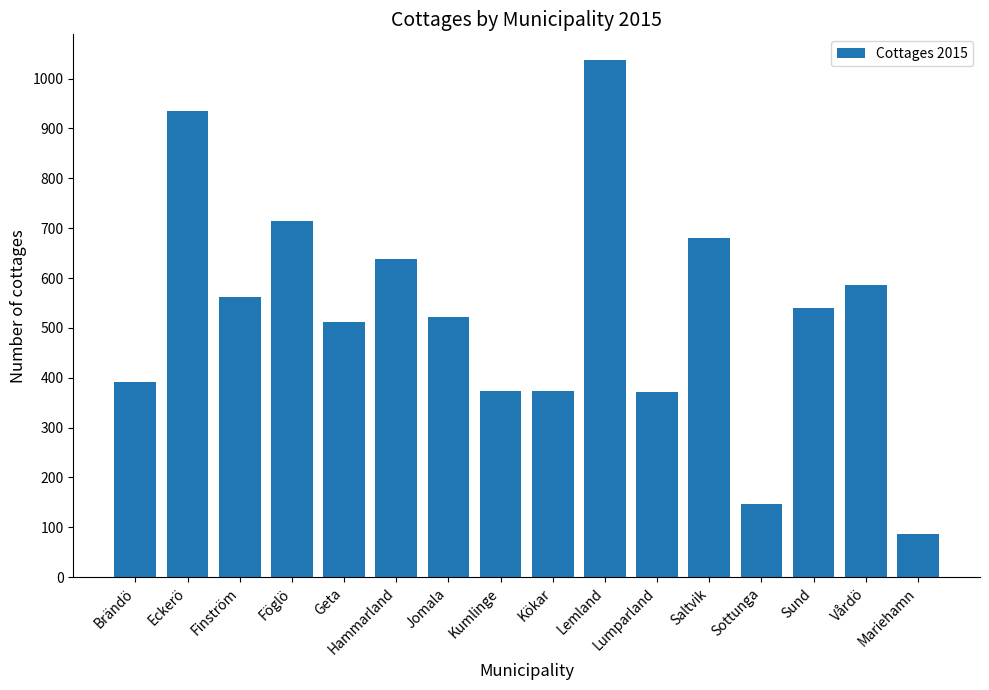

What is the difference between the values at Lemland and Lumparland?

665